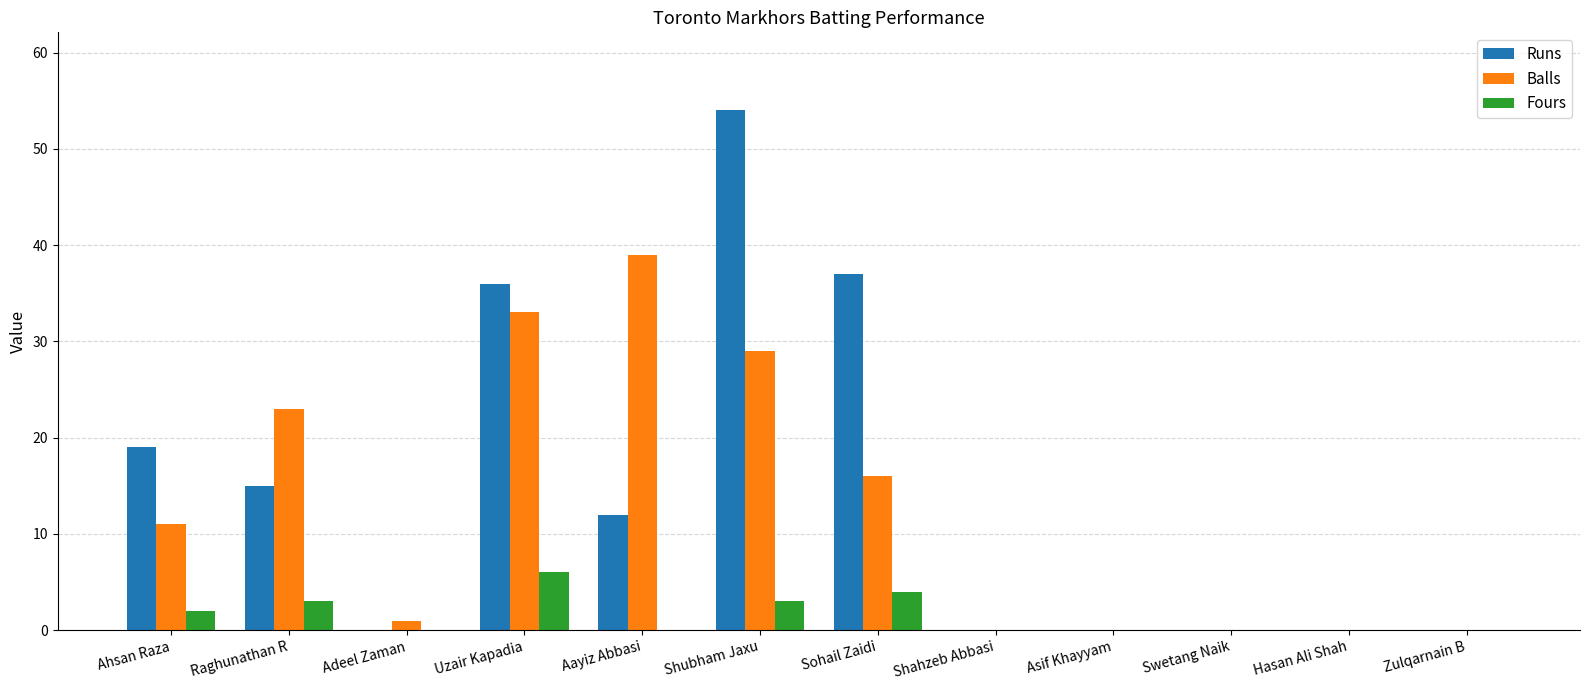

Is it true that Fours equals 0 at Shahzeb Abbasi?

True